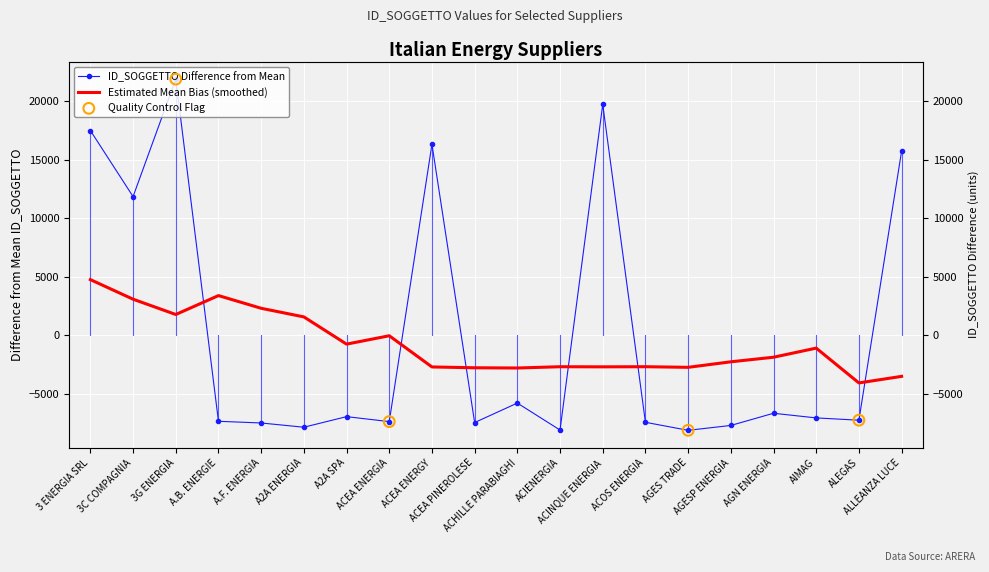

What is the change in value from ACEA ENERGY to ACEA PINEROLESE?

-23794.0